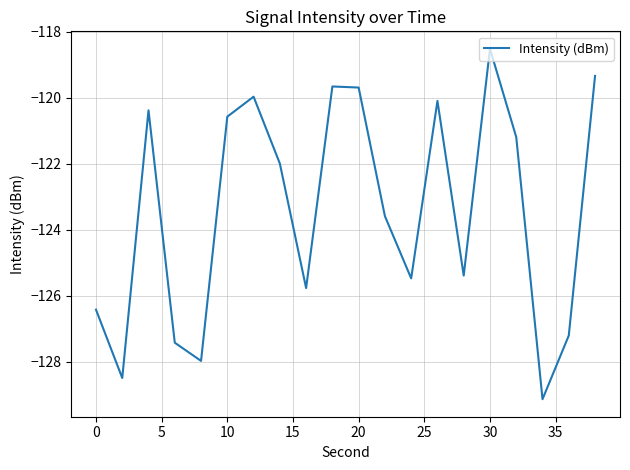

What is the greatest value displayed?

-118.5